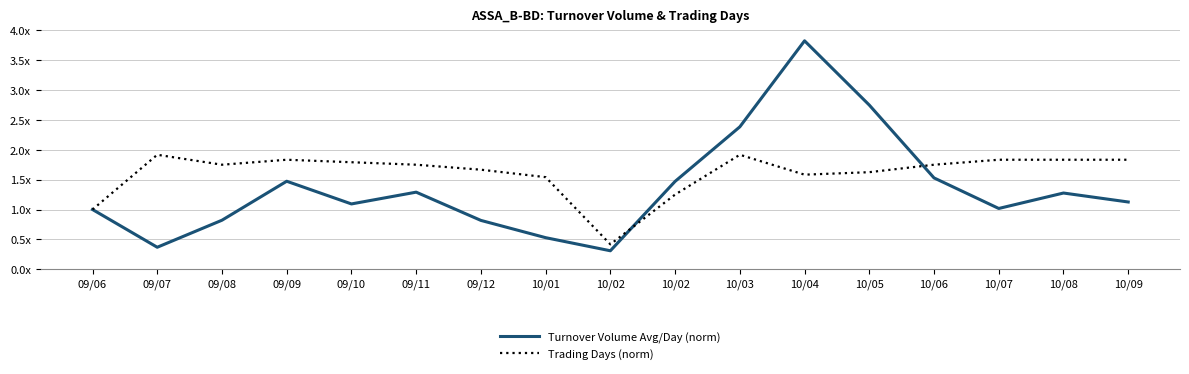

What are all the series names shown in the legend?

Turnover Volume Avg/Day (norm), Trading Days (norm)